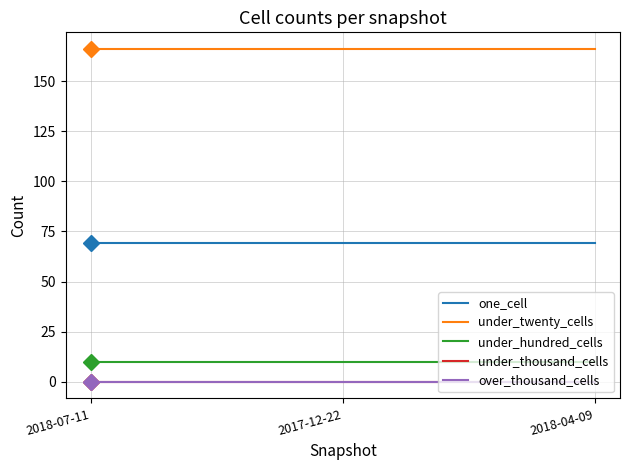

Reading left to right, extract all data points from this chart.

one_cell: 2018-07-11=69	2017-12-22=69	2018-04-09=69
under_twenty_cells: 2018-07-11=166	2017-12-22=166	2018-04-09=166
under_hundred_cells: 2018-07-11=10	2017-12-22=10	2018-04-09=10
under_thousand_cells: 2018-07-11=0	2017-12-22=0	2018-04-09=0
over_thousand_cells: 2018-07-11=0	2017-12-22=0	2018-04-09=0